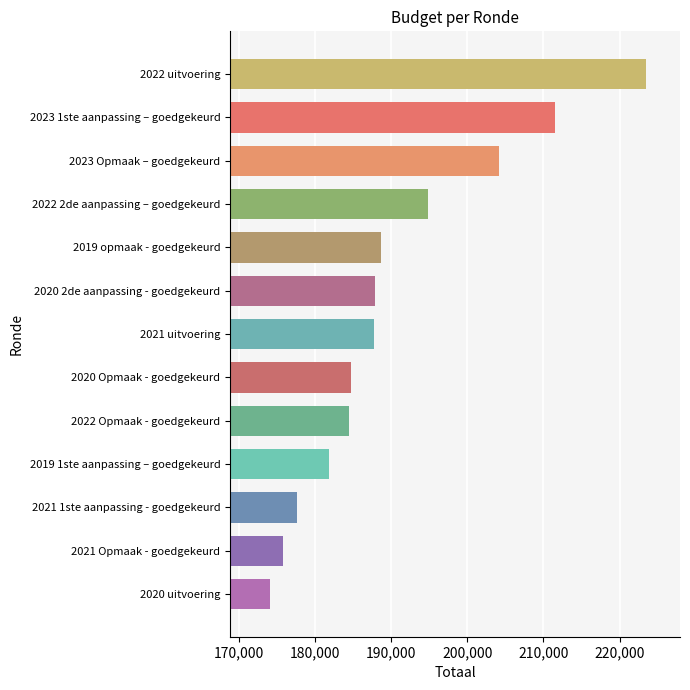

What is the smallest value displayed?

174087